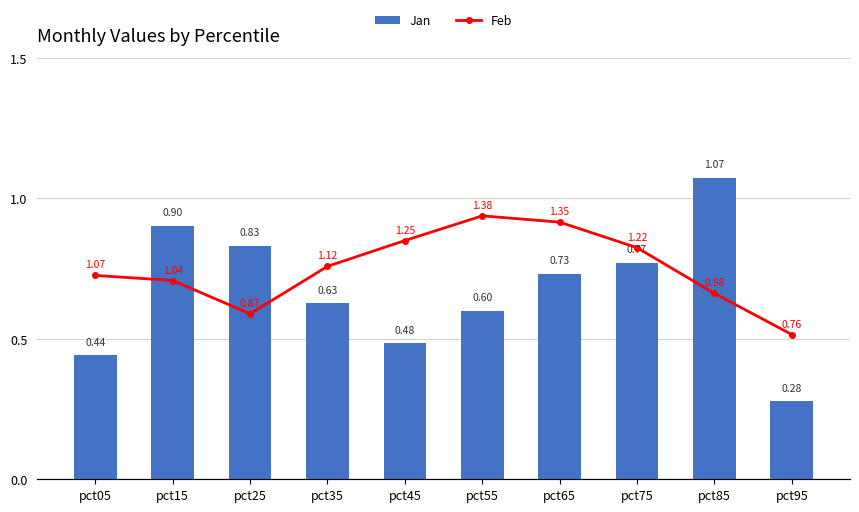

Are the bars grouped side by side (vs. stacked)?

Yes